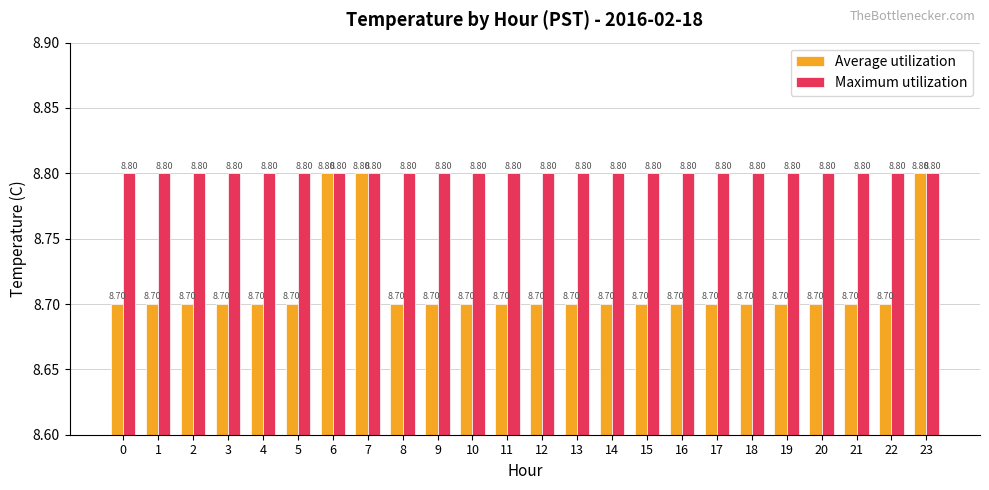

What are all the series names shown in the legend?

Average utilization, Maximum utilization